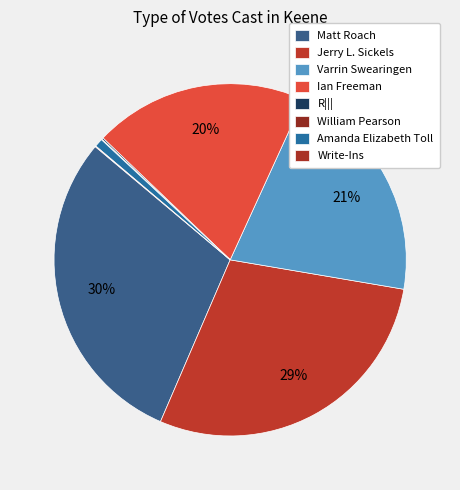

Does any single category account for the majority?

No